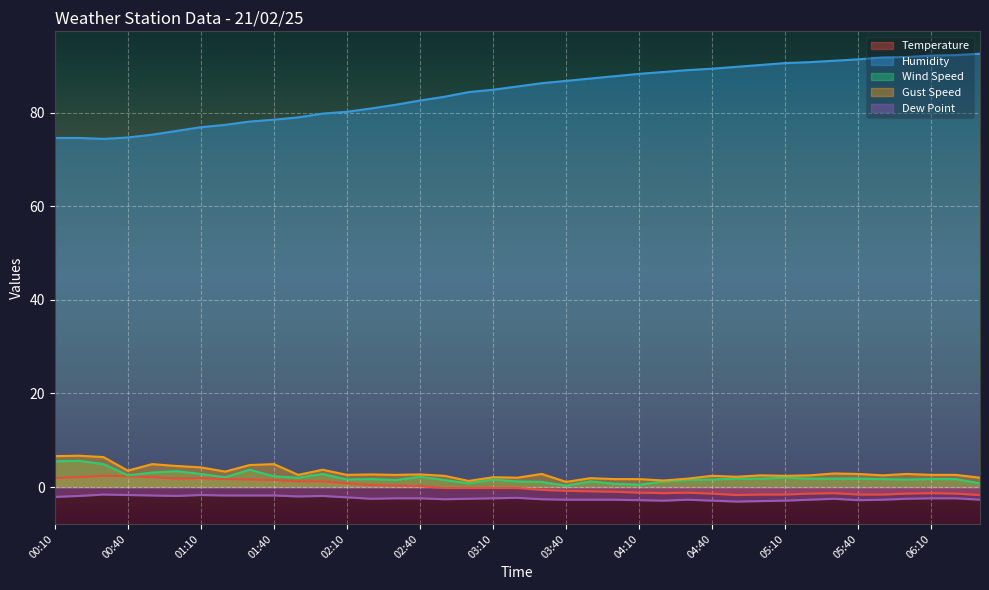

At which category does the chart reach its minimum across all series?

04:50